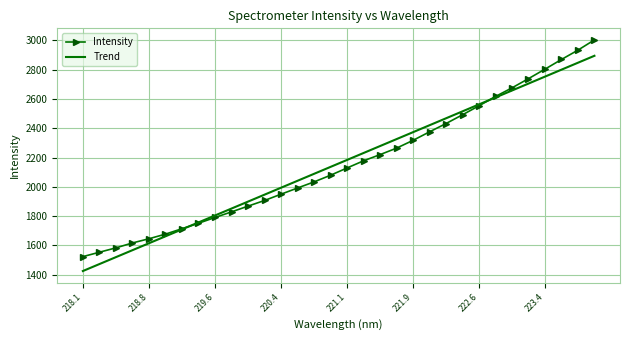

At how many categories does at least one series exceed 2951?

1